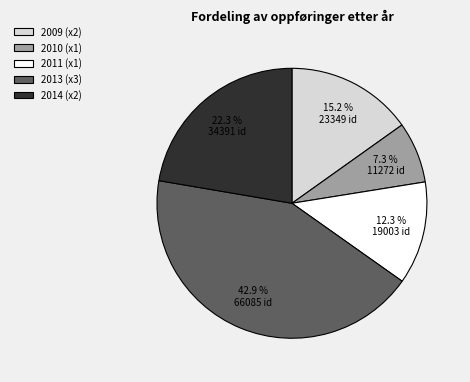

Does any single category account for the majority?

No